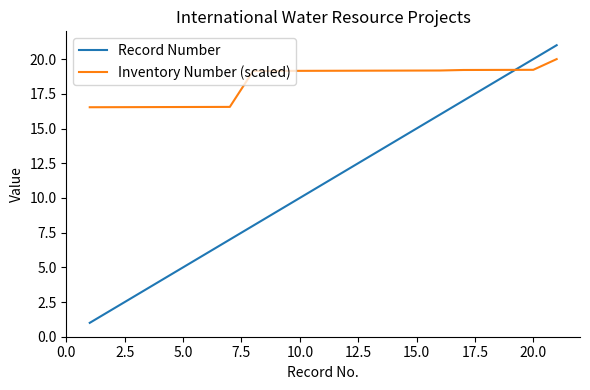

Which series has the widest spread of values?

Record Number